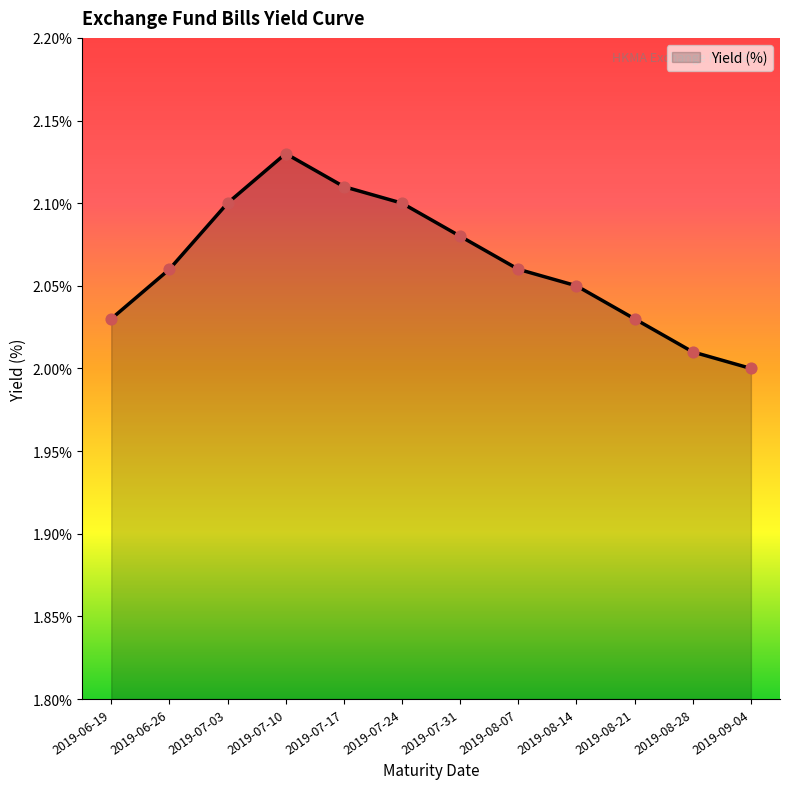

Approximately how many times larger is the value at 2019-07-24 compared to 2019-06-26?

1.0